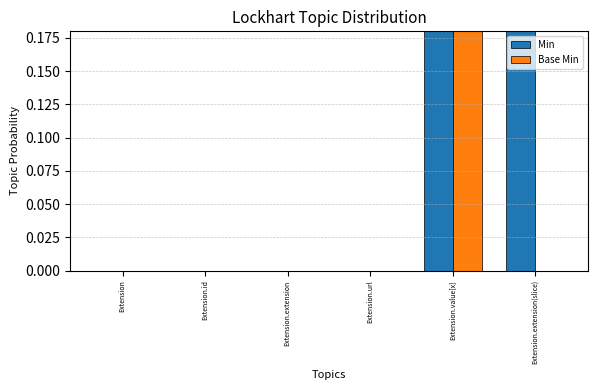

How many data points does each series have?

6